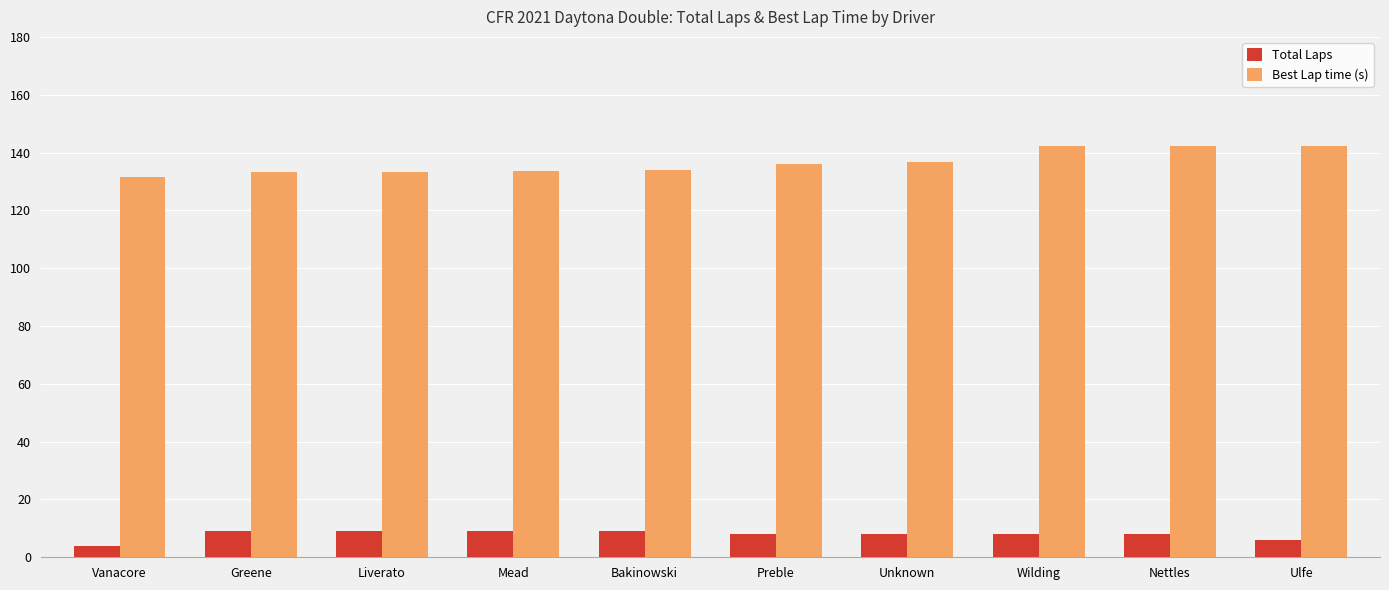

Rank the series at Bakinowski from lowest to highest value.

Total Laps, Best Lap time (s)